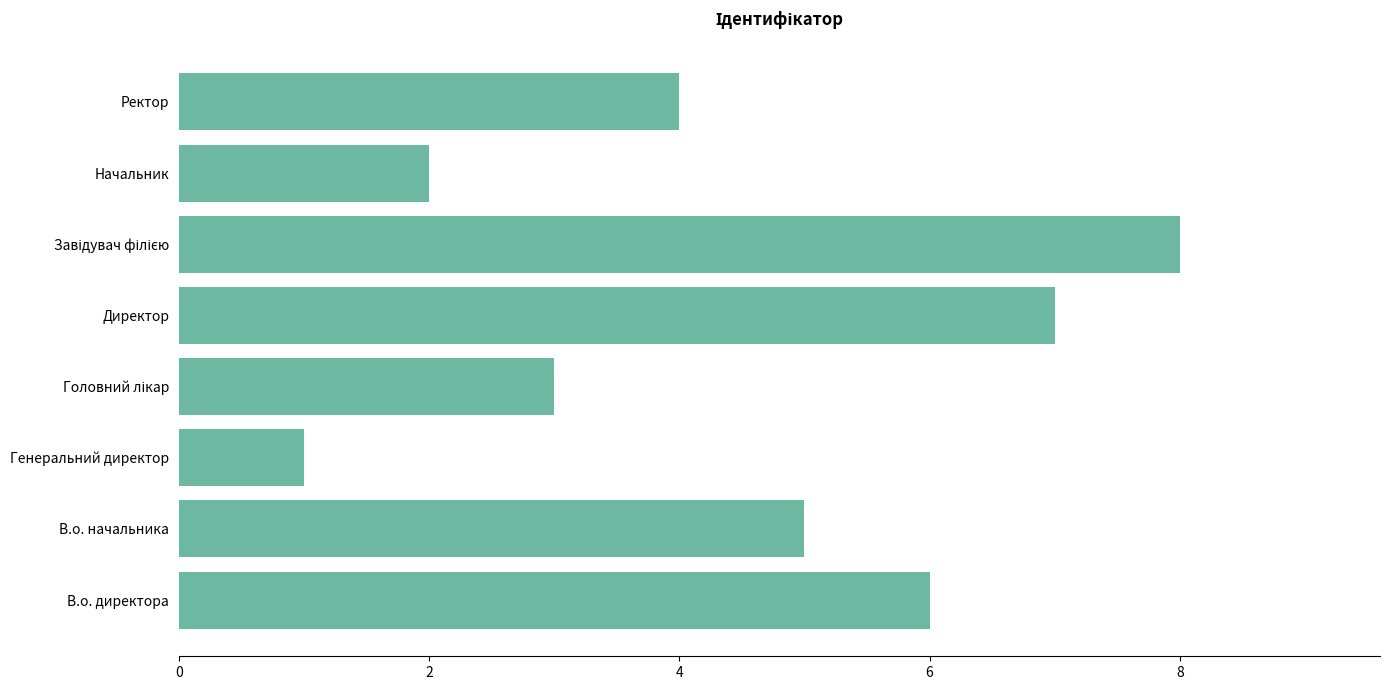

How many bars are there in total?

8